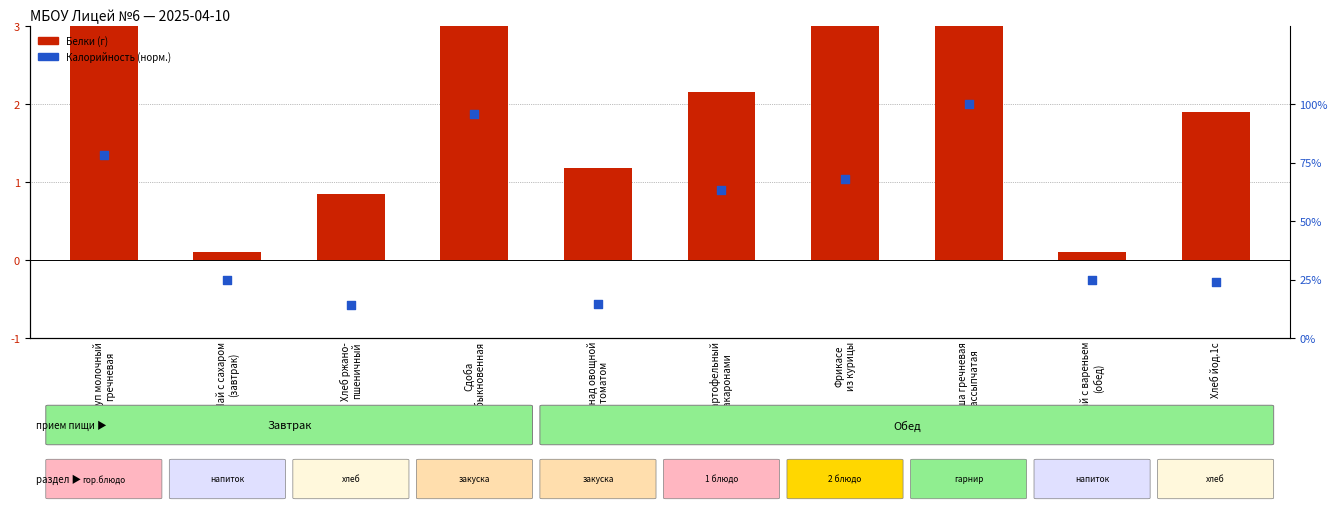

At how many categories does at least one series exceed 2?

5